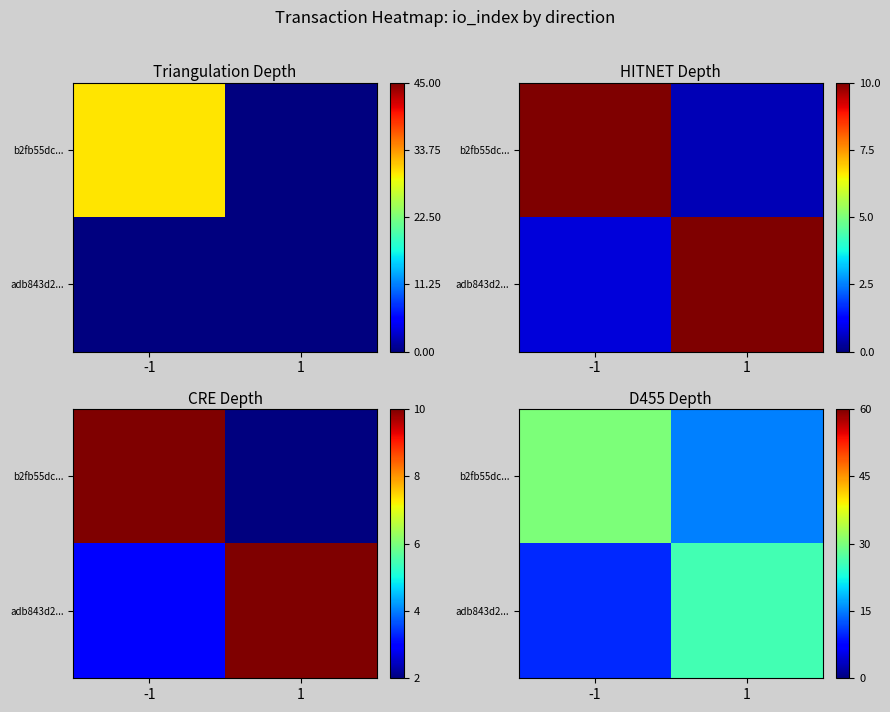

Which has a higher value, -1 or 1?

-1